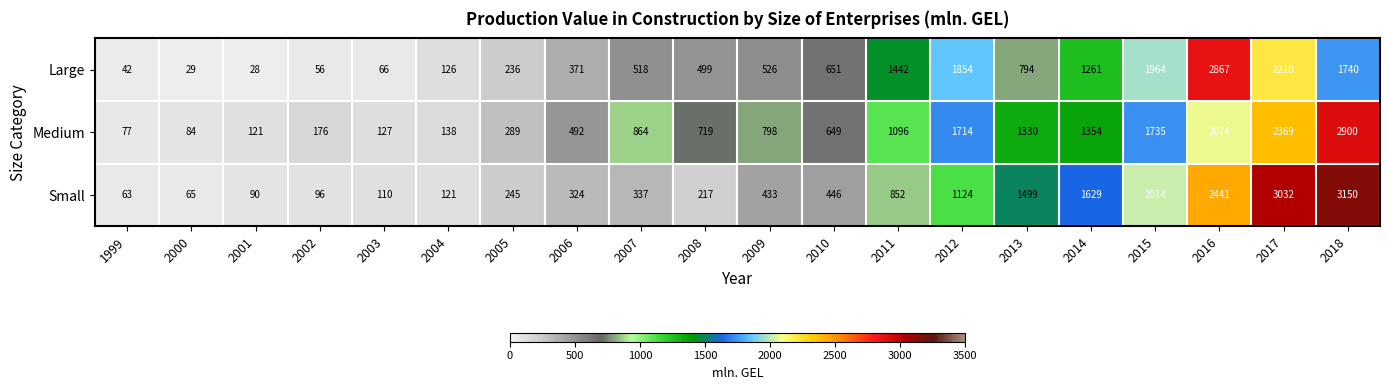

At which category is the sum across all series the highest?

2018